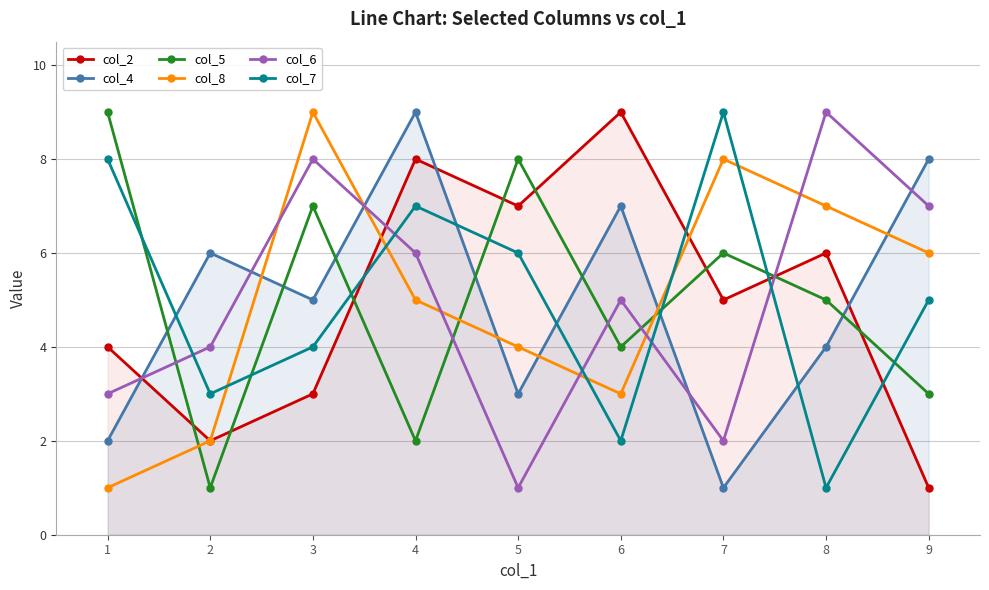

Where do col_4 and col_8 first cross each other?

2 and 3